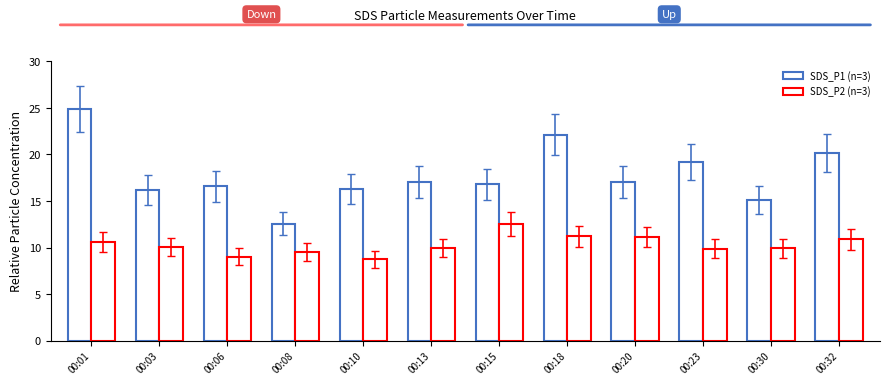

Reading left to right, transcribe all the data shown in this chart.

SDS_P1 (n=3): 24.9	16.2	16.6	12.6	16.3	17.1	16.8	22.1	17.0	19.2	15.1	20.1
SDS_P2 (n=3): 10.6	10.1	9.0	9.5	8.7	9.9	12.5	11.2	11.1	9.9	9.9	10.9